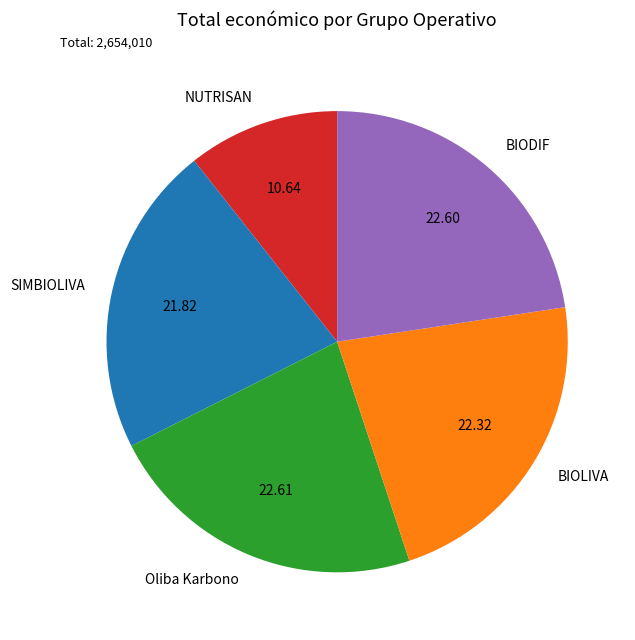

Which slice is the smallest?

NUTRISAN